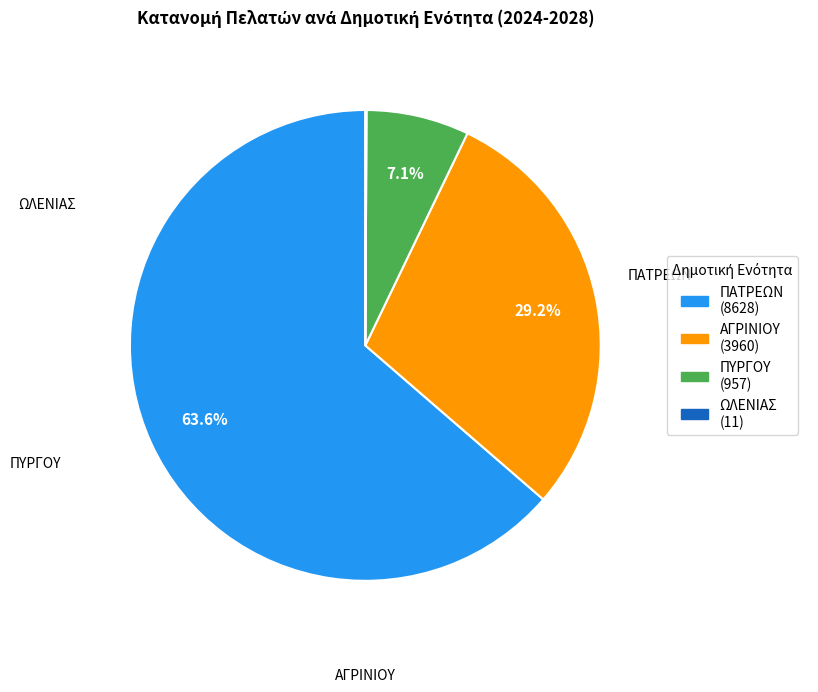

Is there any slice that represents more than half of the pie?

Yes